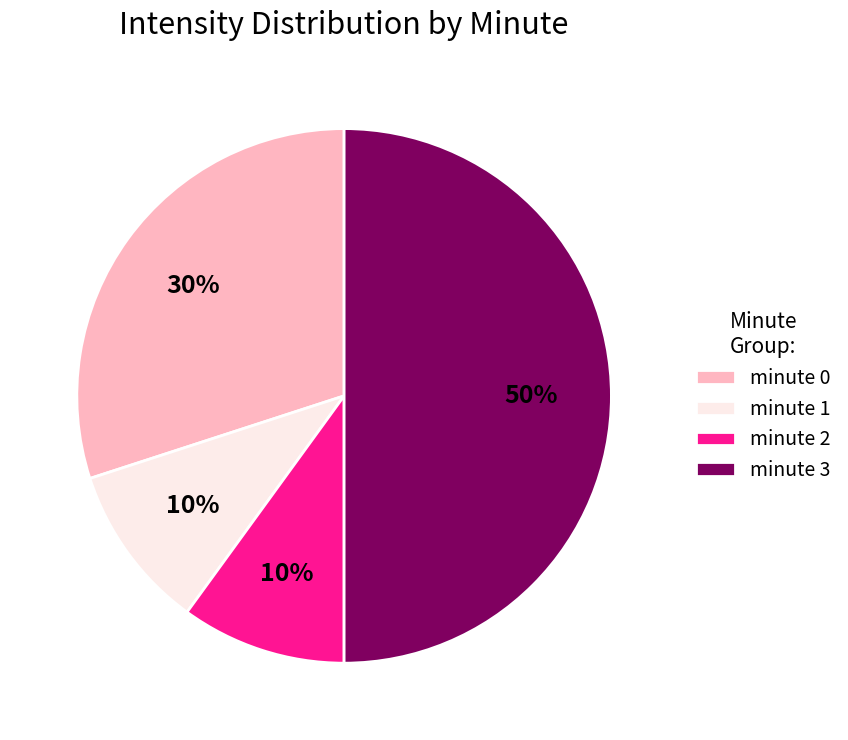

To the nearest percent, what is the combined percentage of minute 1 and minute 0?

40%